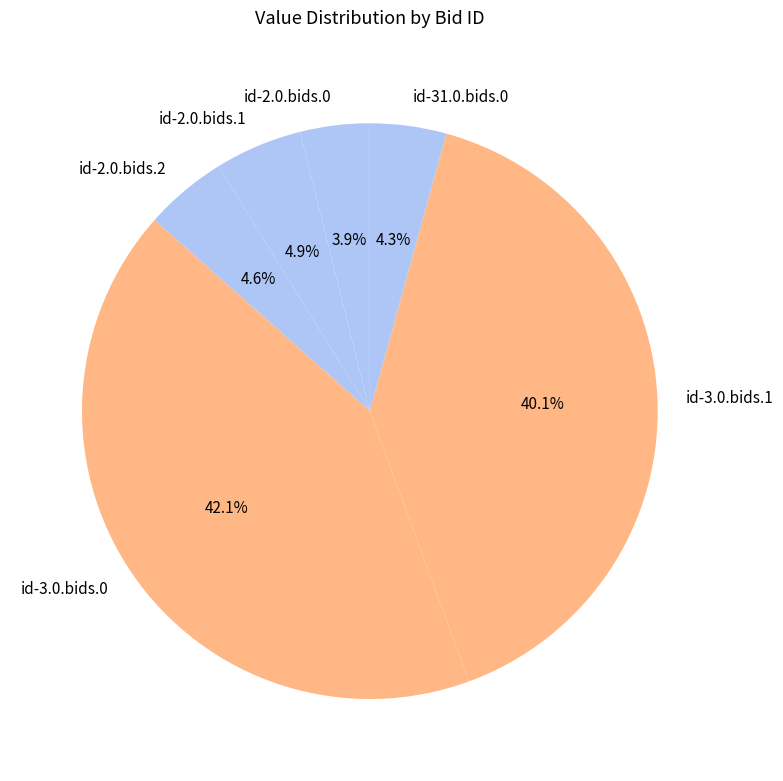

How many segments does this pie chart have?

6